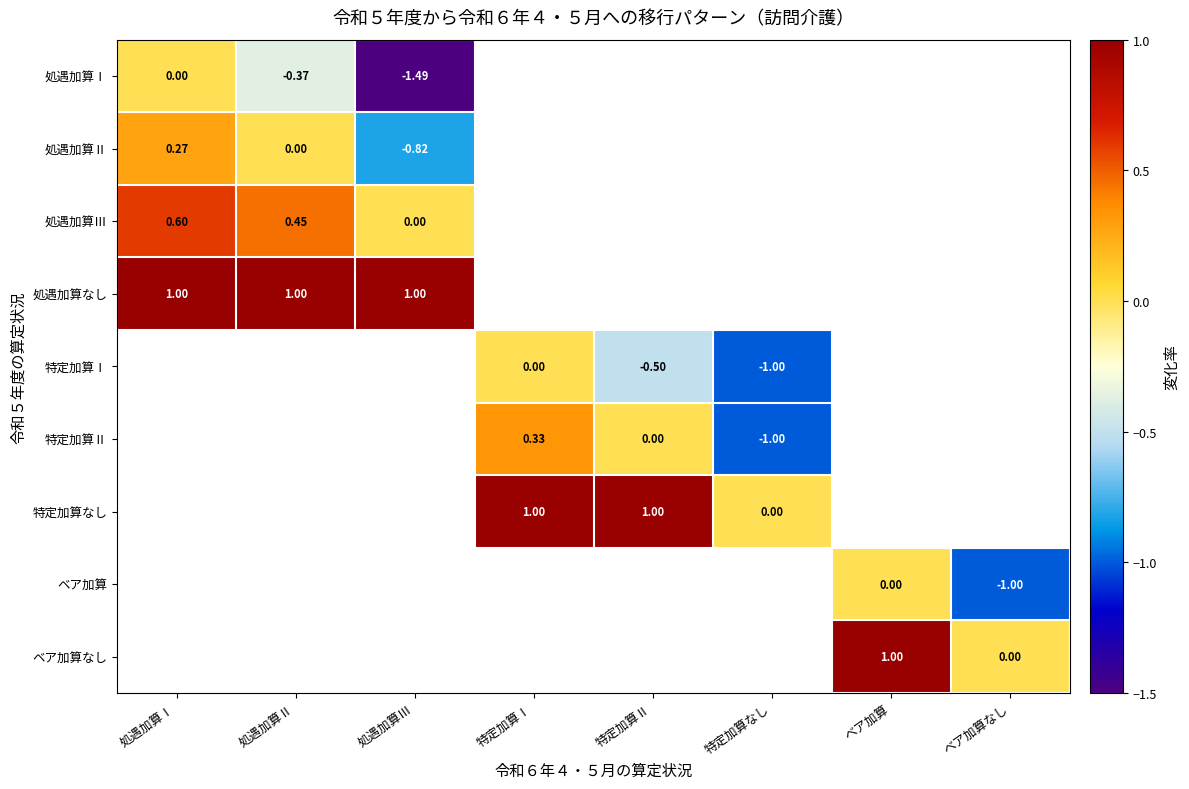

How many distinct data groups are displayed?

9